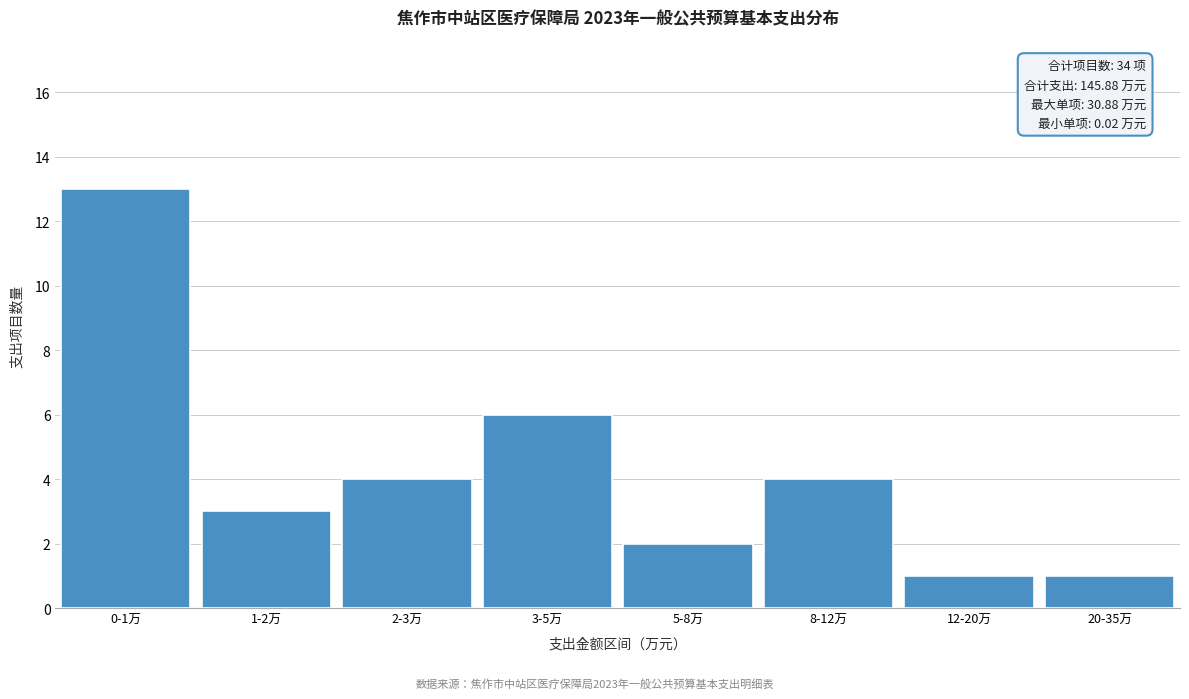

Reading left to right, list all the values displayed in this chart.

0-1万=13	1-2万=3	2-3万=4	3-5万=6	5-8万=2	8-12万=4	12-20万=1	20-35万=1